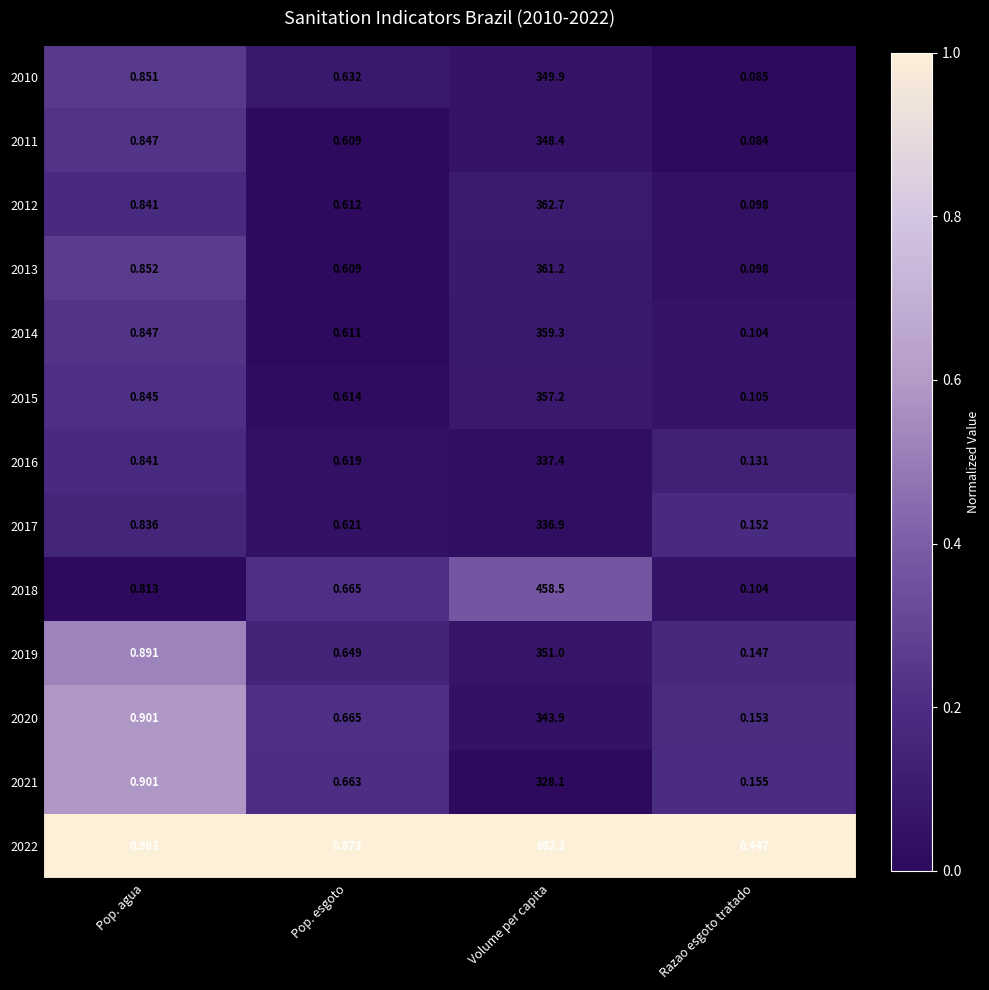

Rank the categories by 2010 value from lowest to highest.

Razao esgoto tratado, Pop. esgoto, Pop. agua, Volume per capita